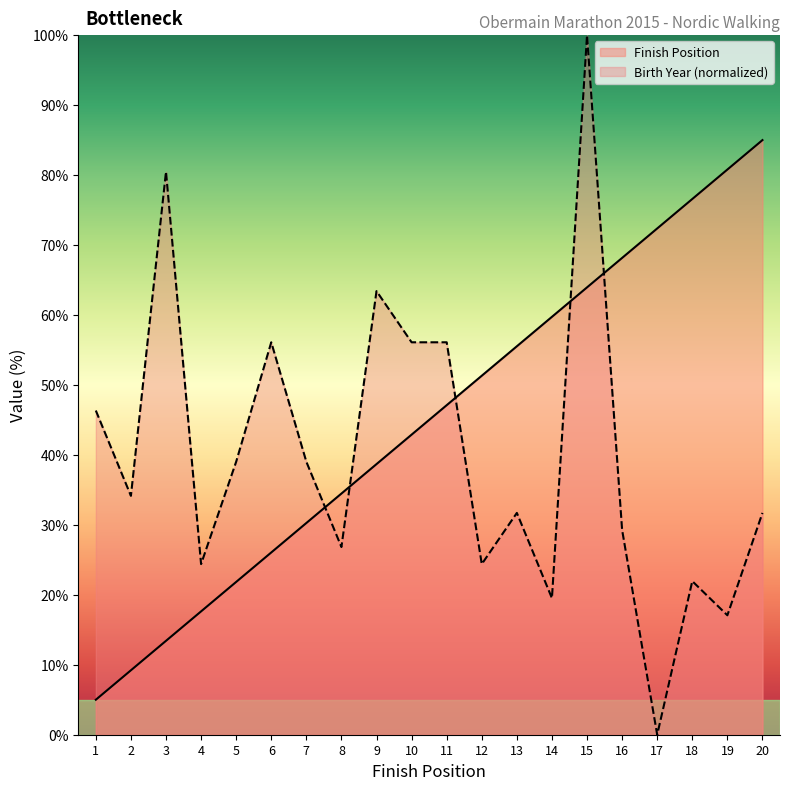

How many intersections are there between Finish Position and Birth Year?

5